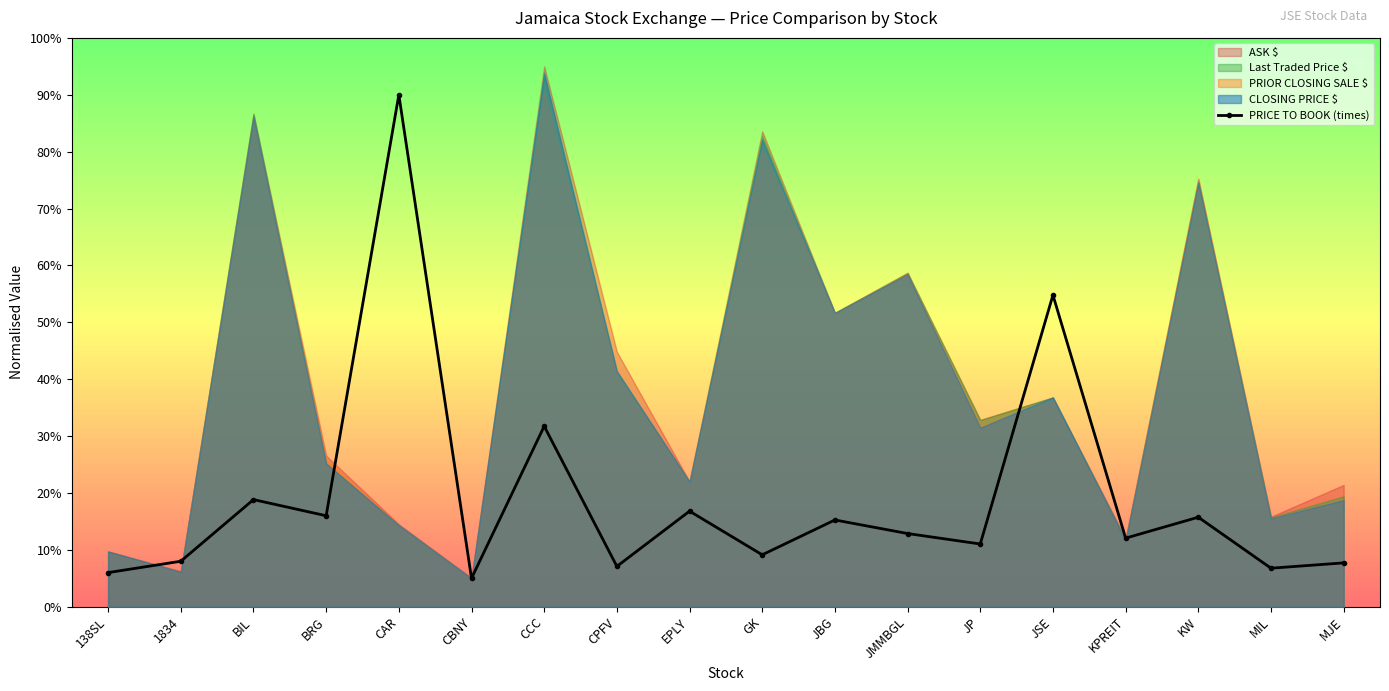

At which label does PRICE TO BOOK (times) reach its peak?

CAR